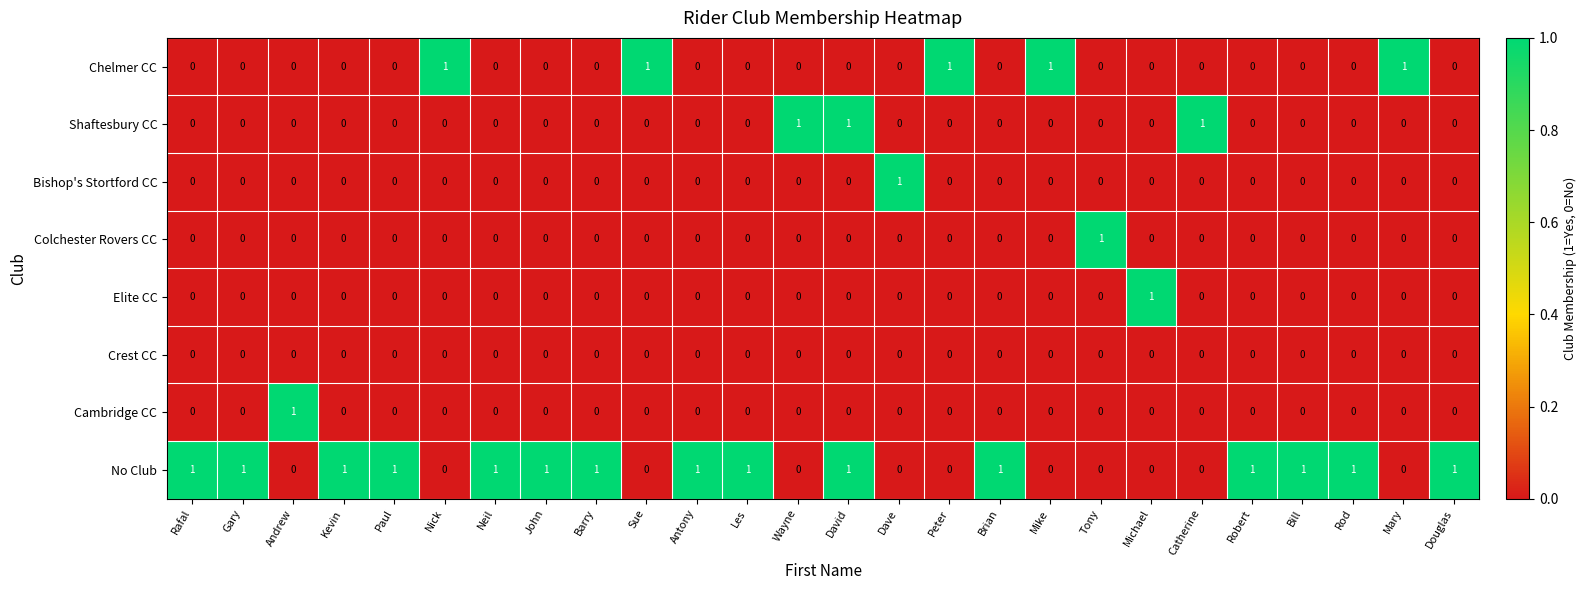

Which series has the largest total across all categories?

No Club